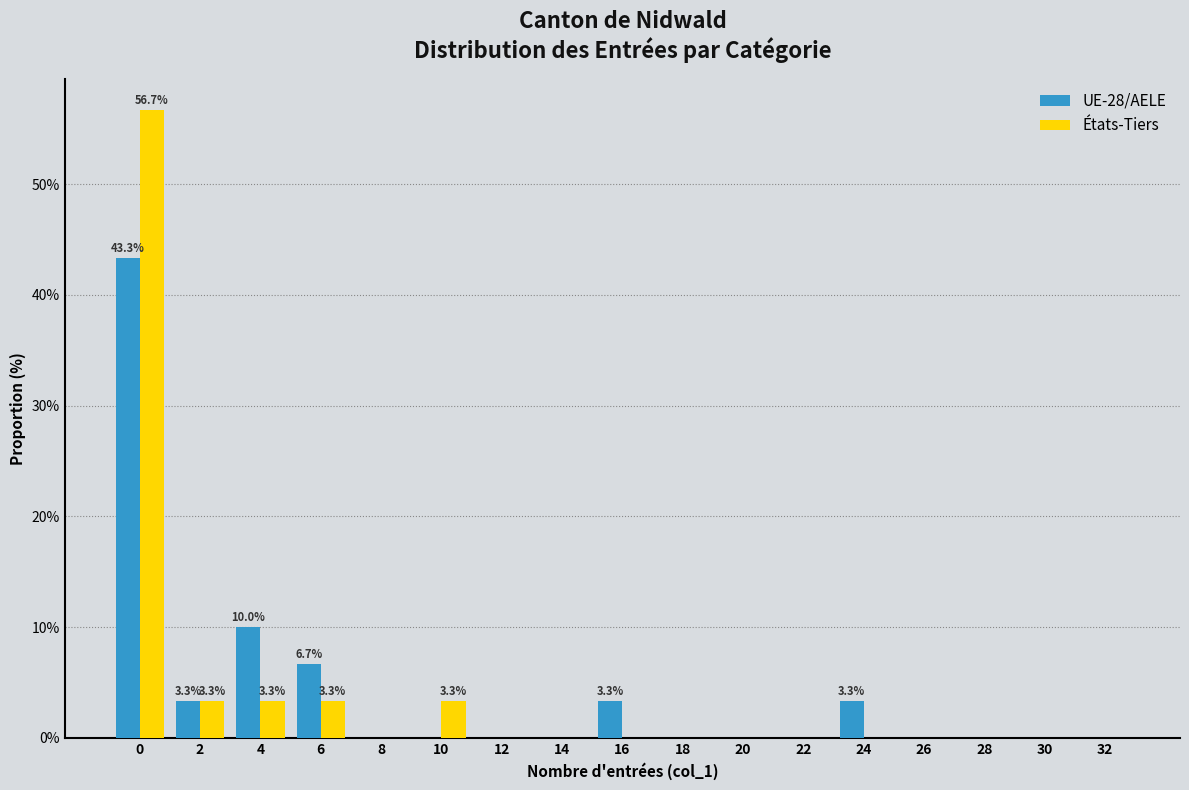

The UE-28/AELE series shows -29.3 at 12. True or false?

False